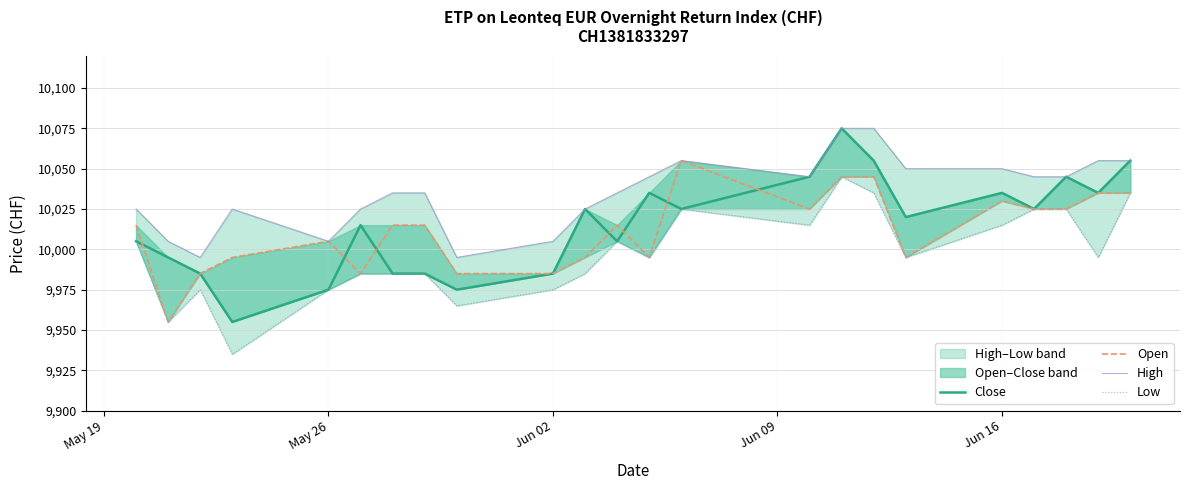

Is it true that Open equals 2865 at May 26?

False